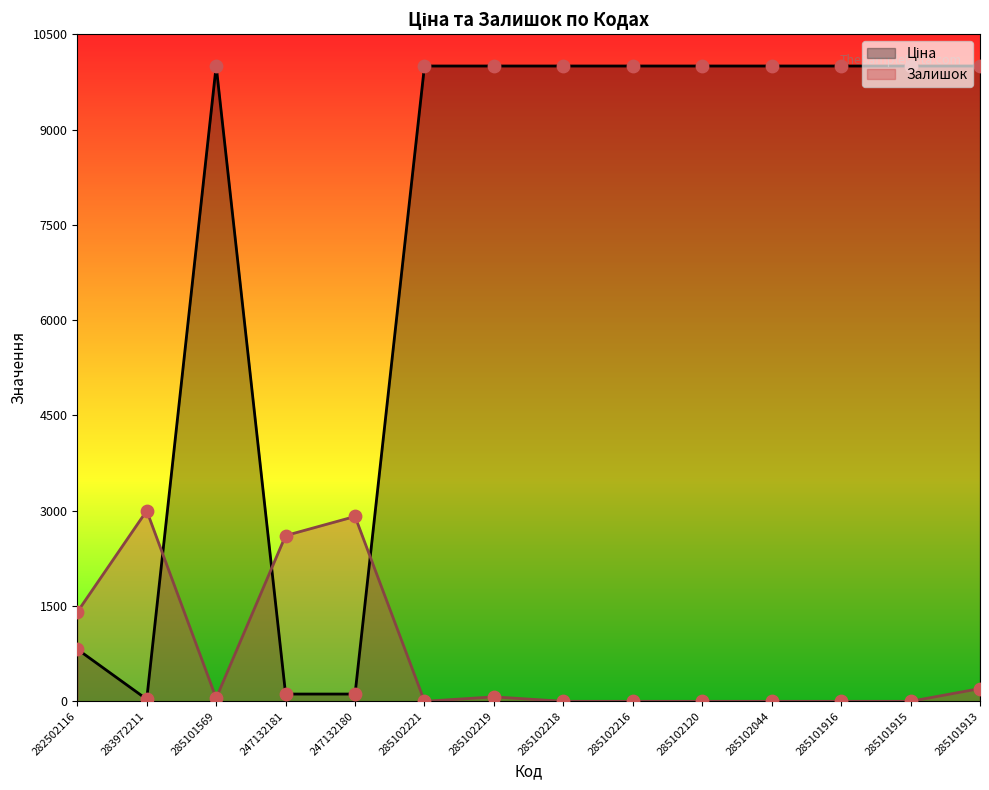

Which series contains the lowest Y value?

Залишок